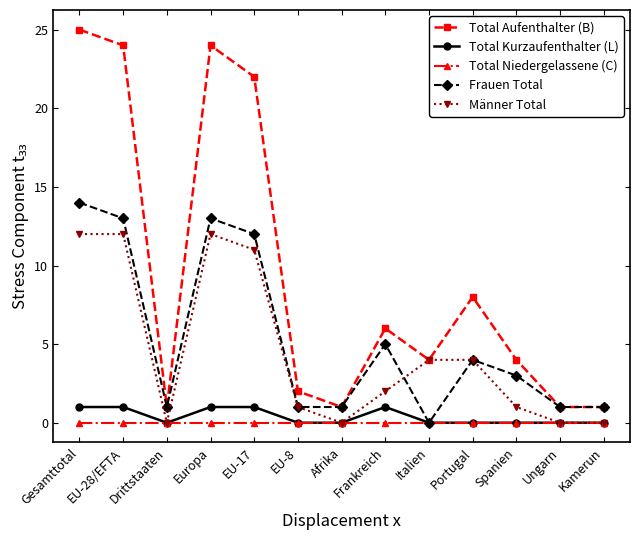

What is the label of the 5th point from the left?

EU-17